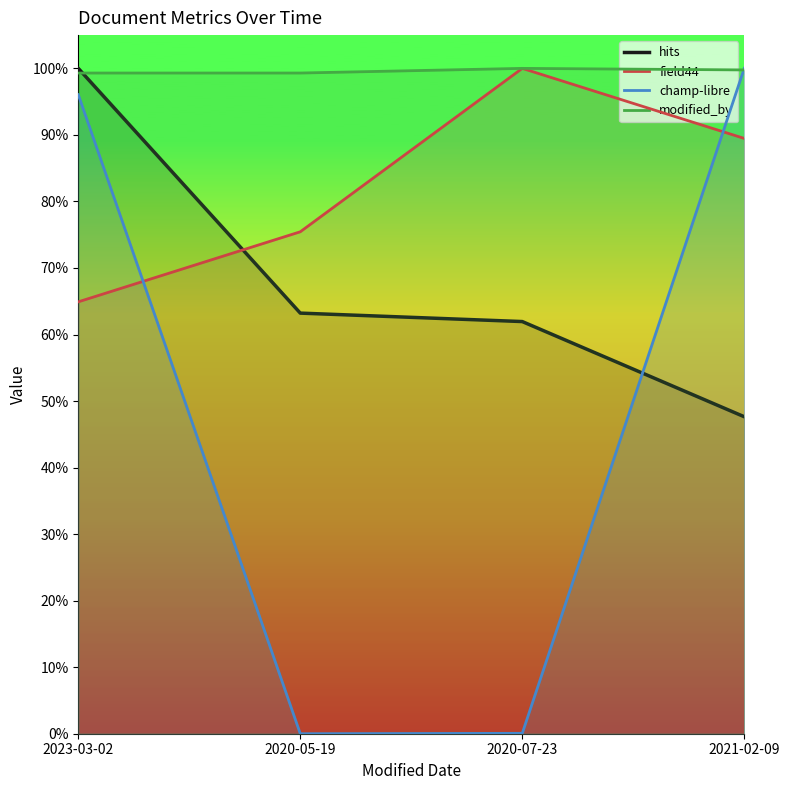

What is the difference between the maximum and minimum values in the hits series?

0.5